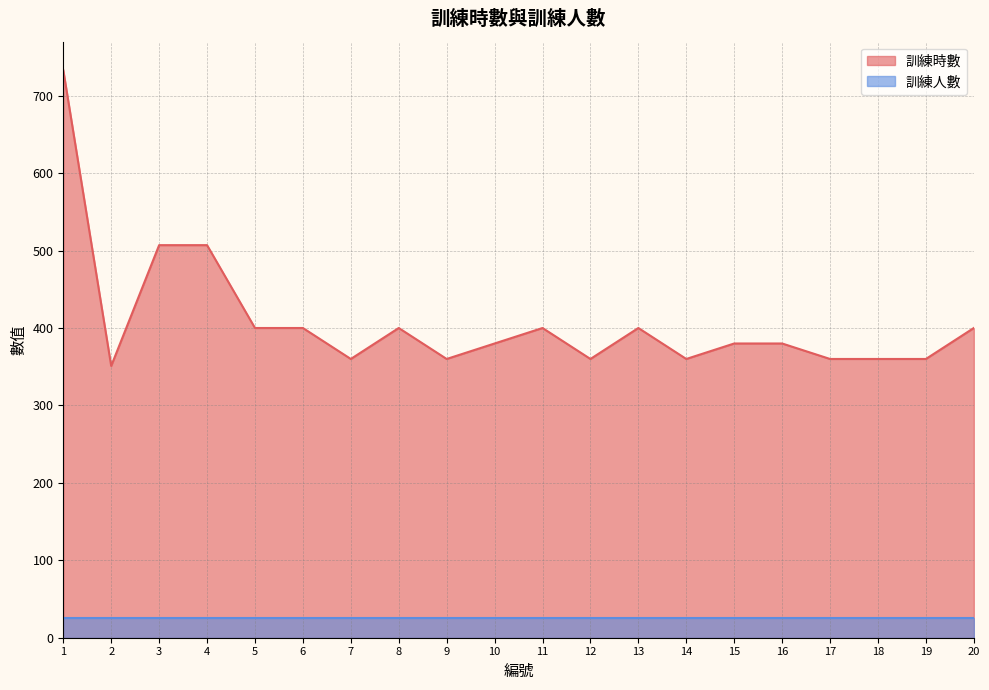

Rank the categories by value from lowest to highest.

2, 7, 9, 12, 14, 17, 18, 19, 10, 15, 16, 5, 6, 8, 11, 13, 20, 3, 4, 1